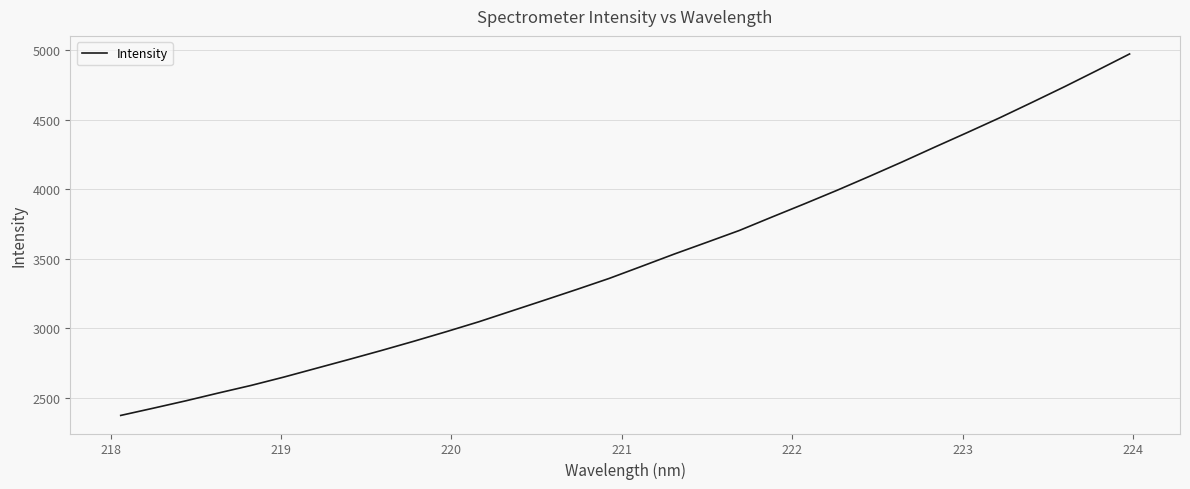

What is the greatest value displayed?

4973.1